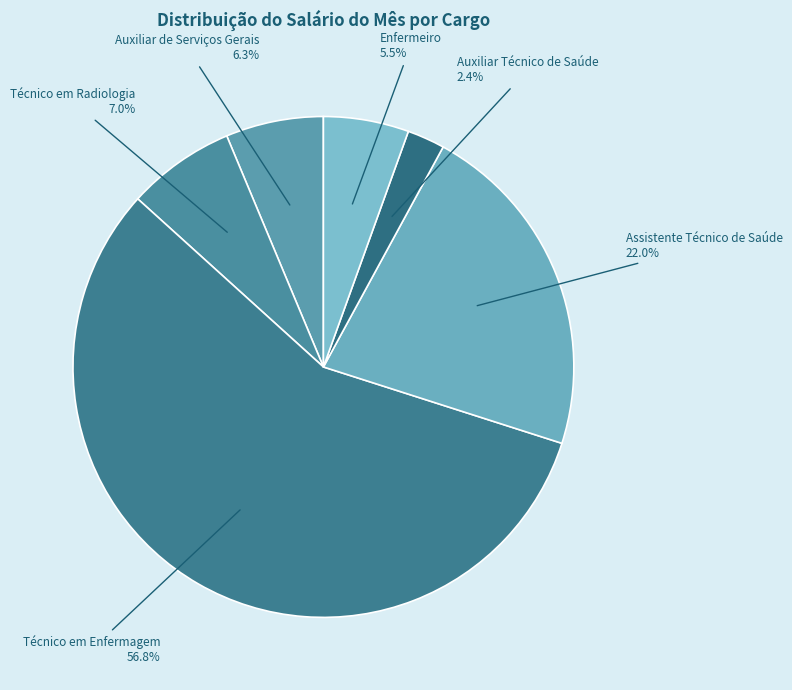

How many segments does this pie chart have?

6